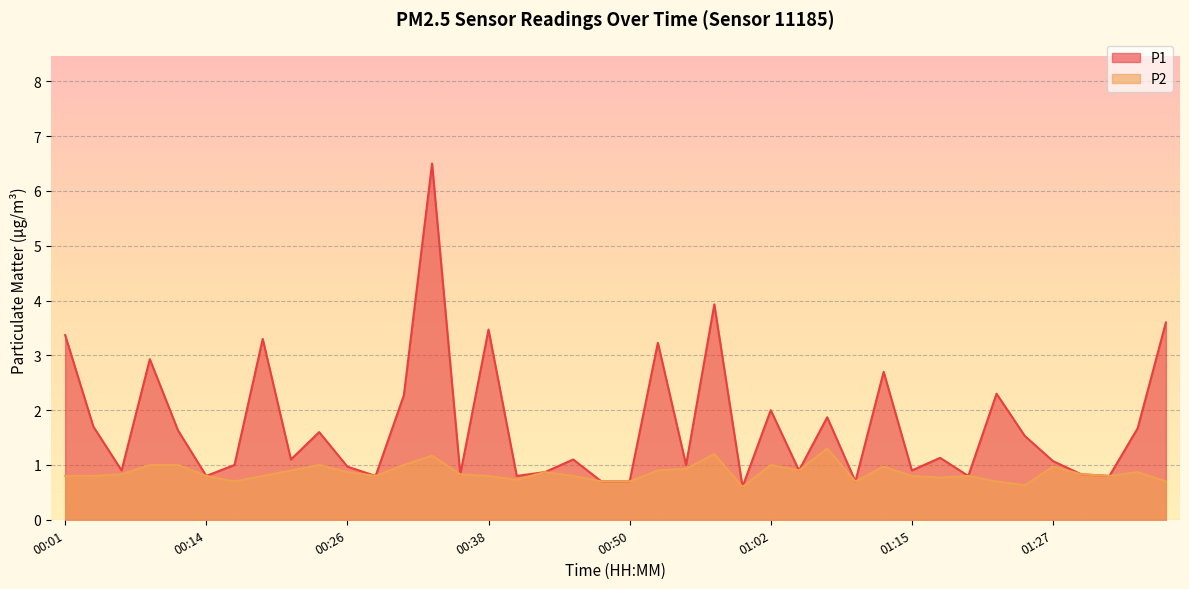

At how many categories does at least one series exceed 5?

1